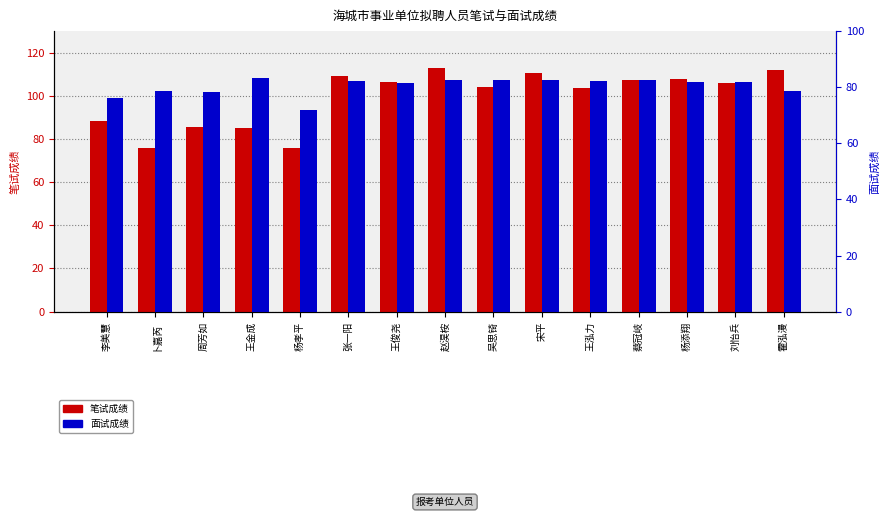

What is the sum of the 笔试成绩 values at 卜嘉芮 and 霍泓漫?

187.9